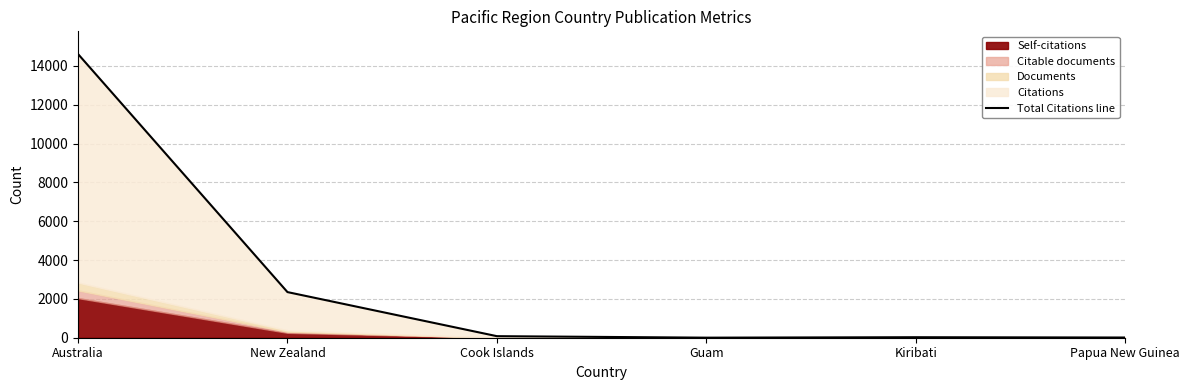

How many data points are above 80?

2